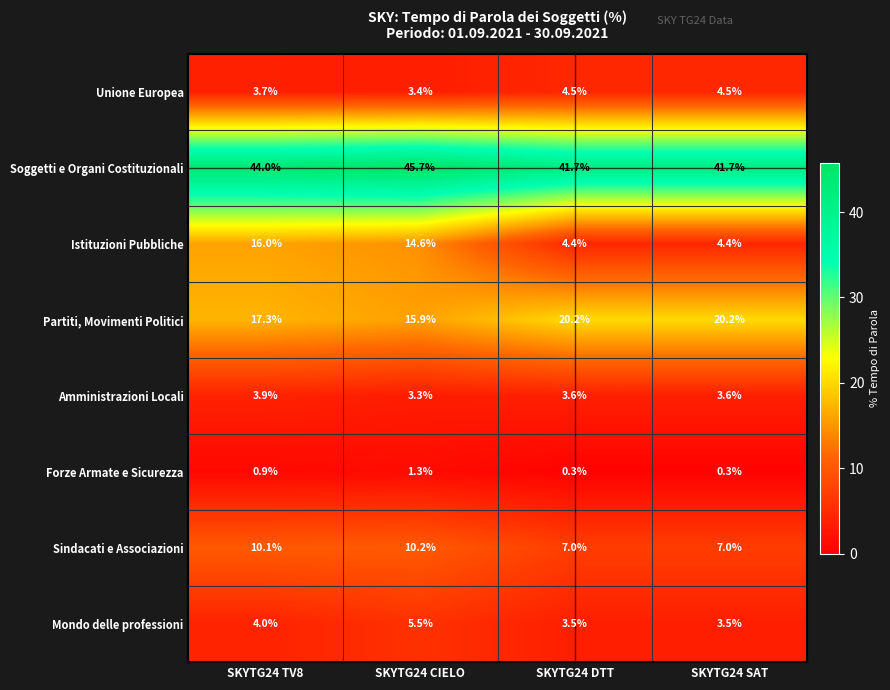

The value of Soggetti e Organi Costituzionali at SKYTG24 DTT is 41.7. True or false?

True